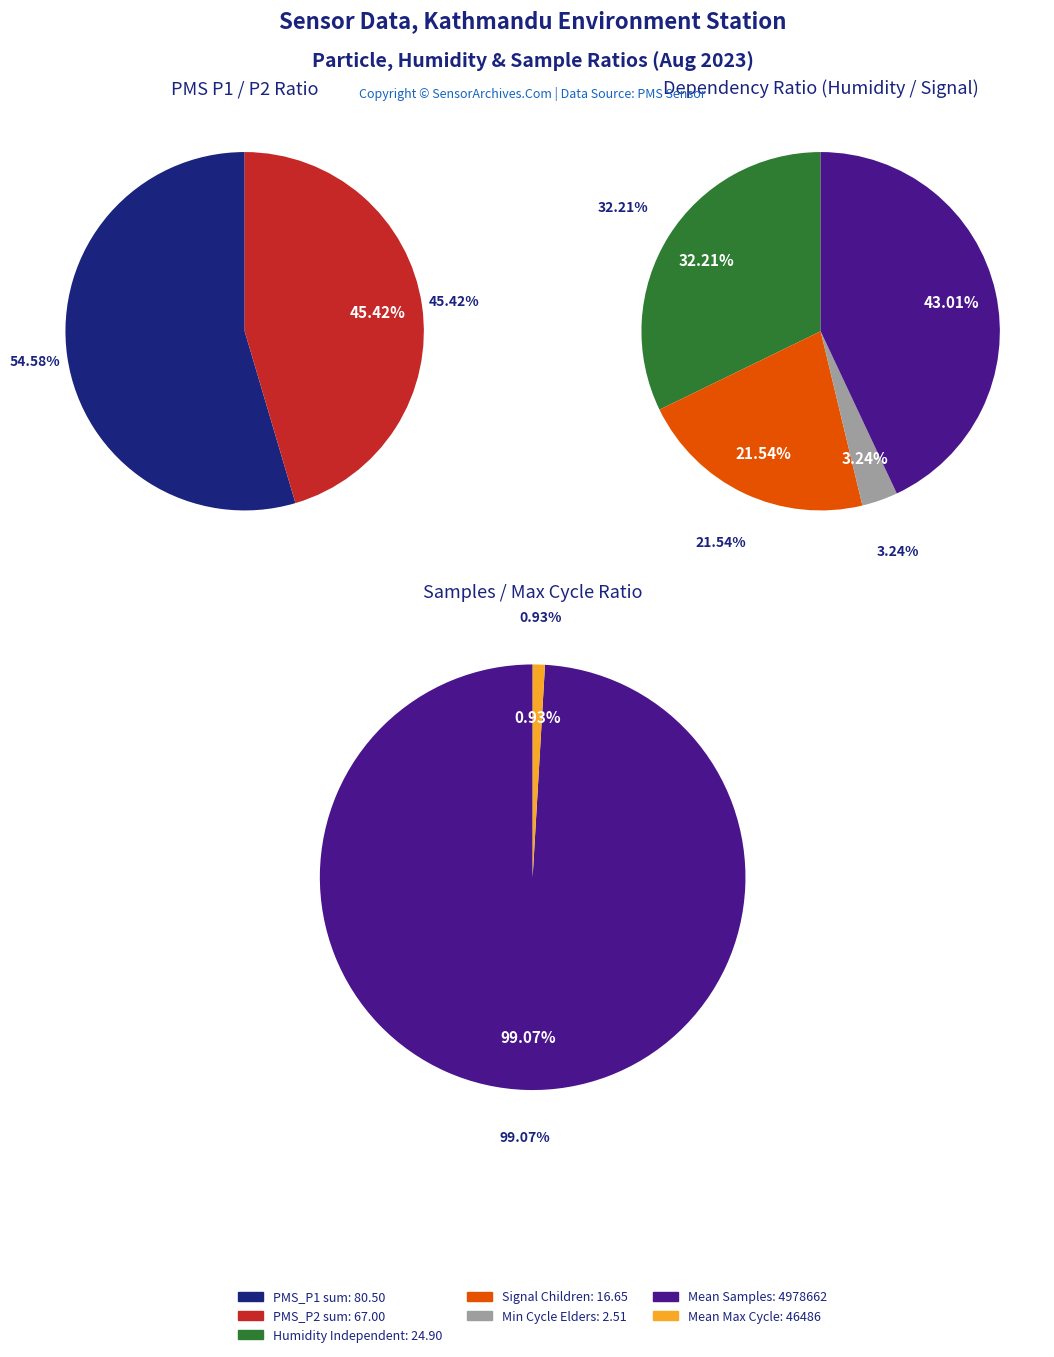

Does PMS_P2 mean account for over 50% of the chart?

No